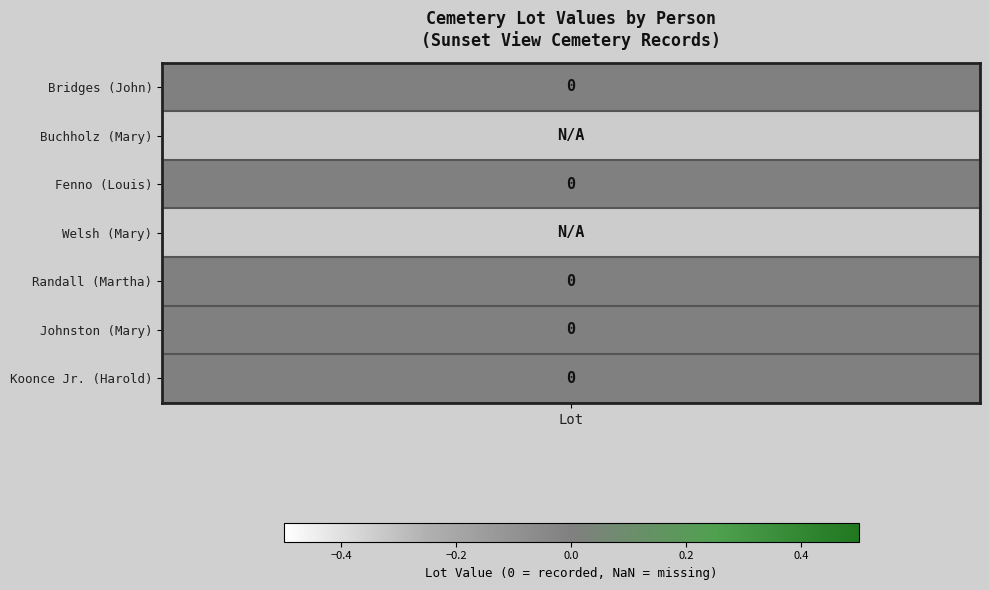

List the labels in order of value, largest first.

Bridges, Fenno, Randall, Johnston, Koonce, Jr., Buchholz, Welsh